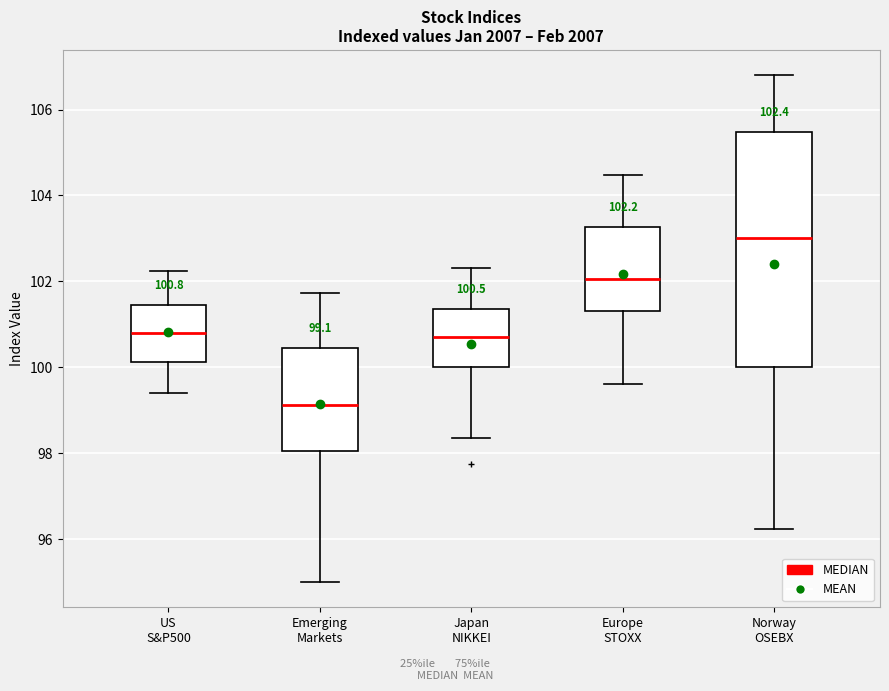

Comparing the boxes themselves (not the whiskers), which one is the tallest?

Norway OSEBX